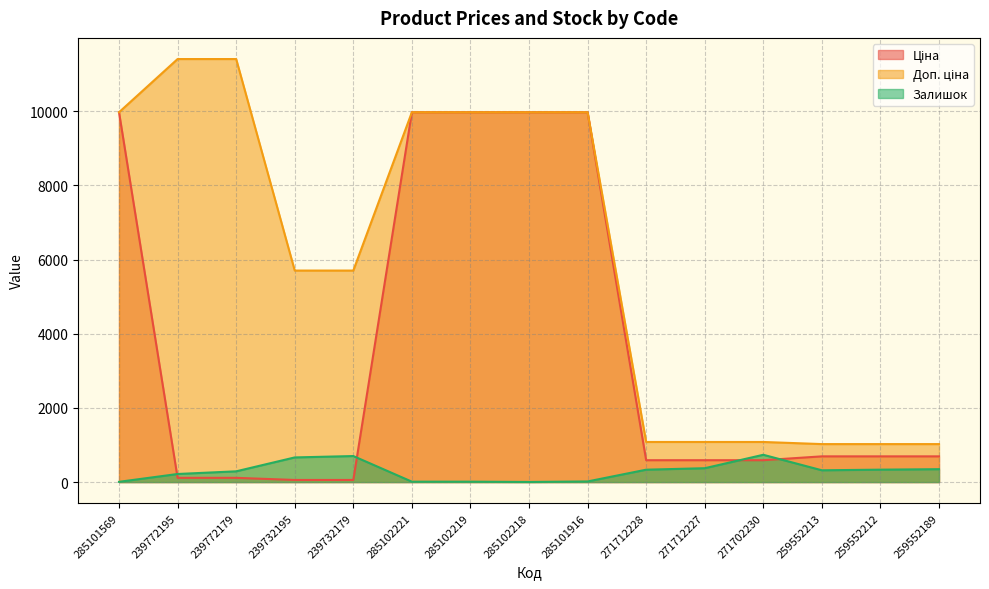

List the series in order of their overall mean, lowest first.

Залишок, Ціна, Доп. ціна